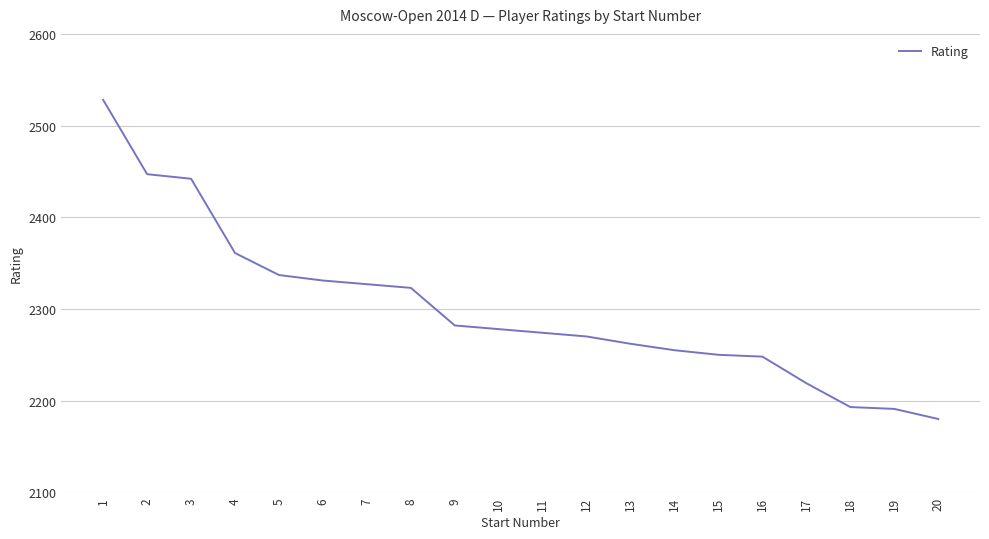

True or false: the data shows 2442 at 3.

True